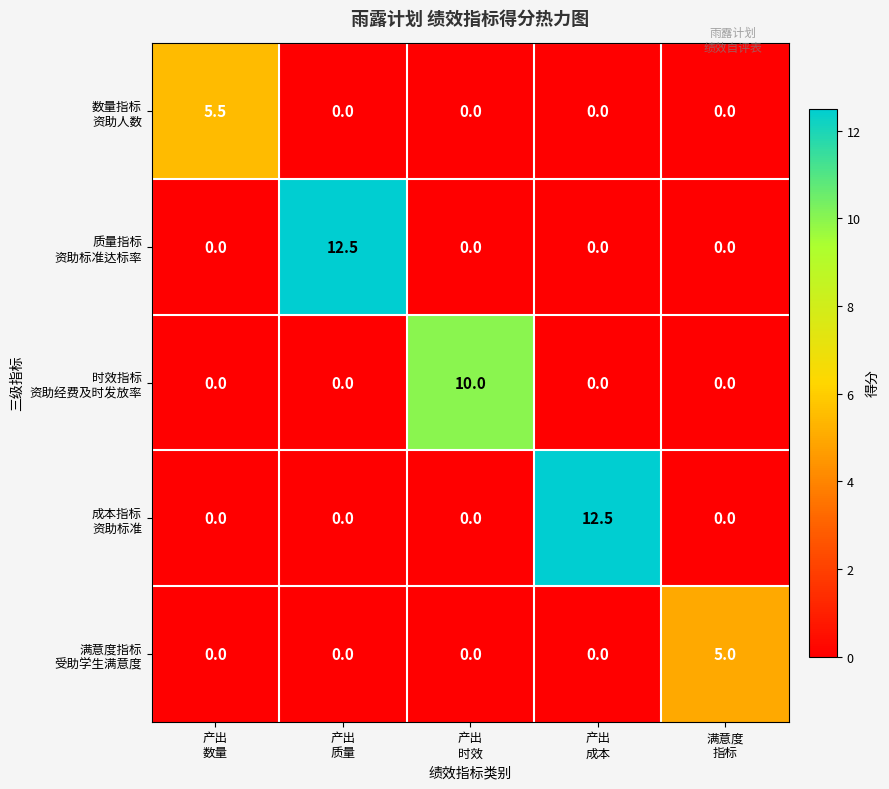

What is the maximum value shown in the chart?

12.5